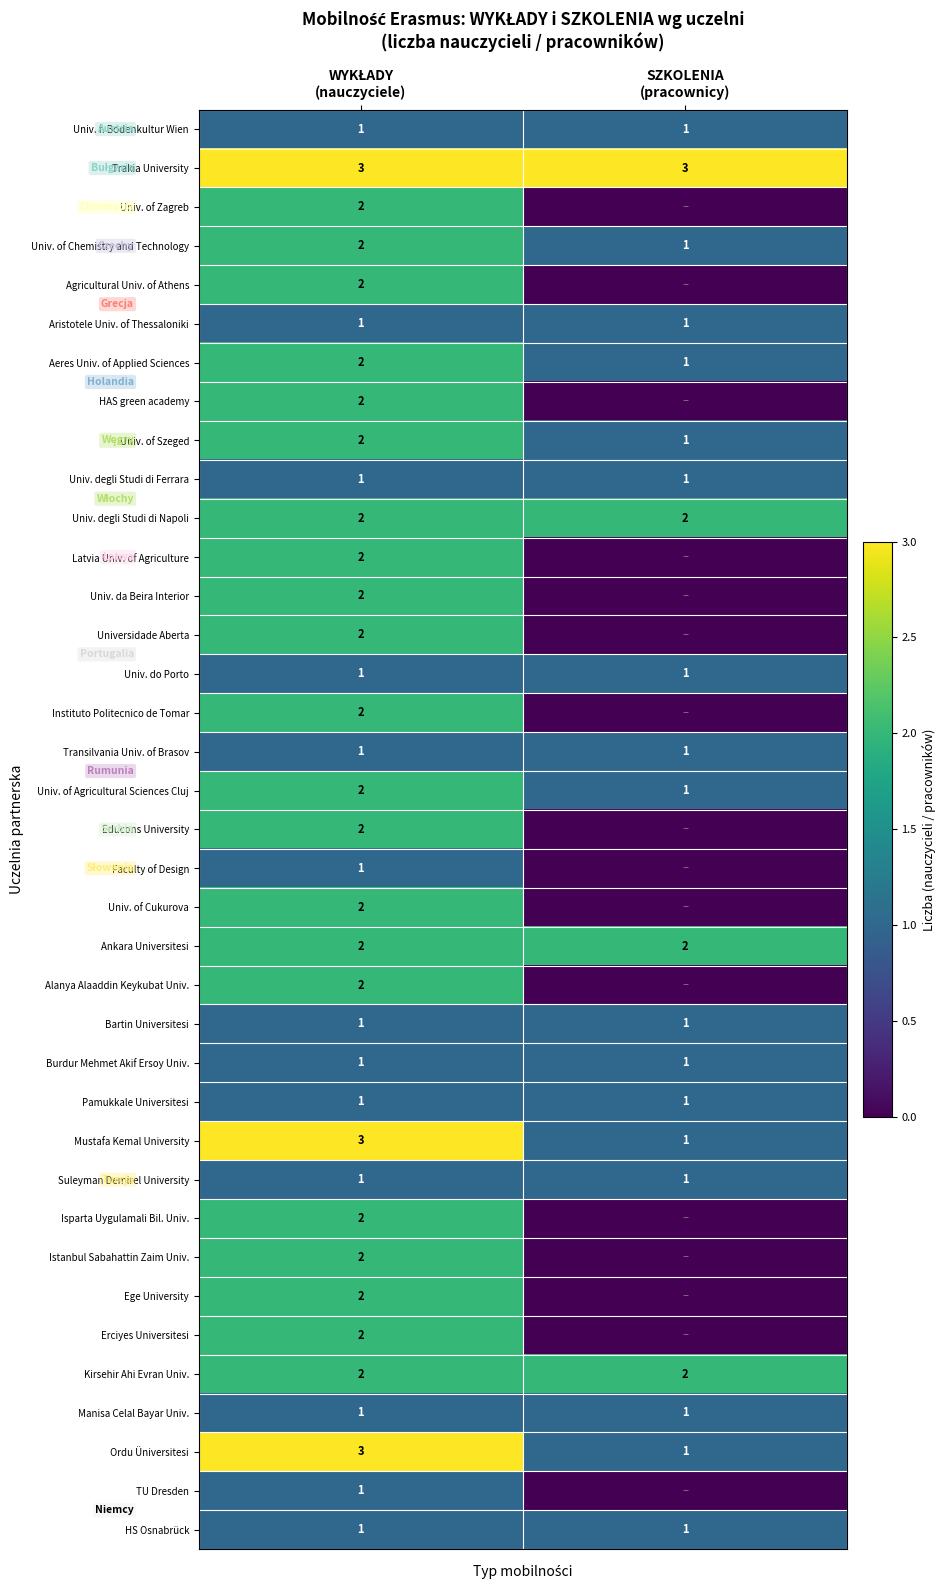

At which label is Pamukkale Universitesi closest to 1?

WYKŁADY (nauczyciele)